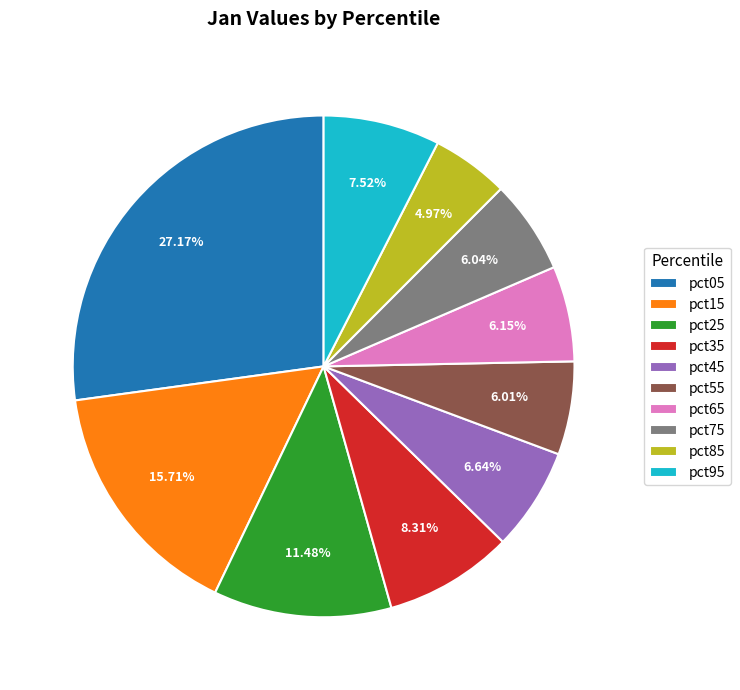

To the nearest percent, what percentage of the pie is pct75?

6%